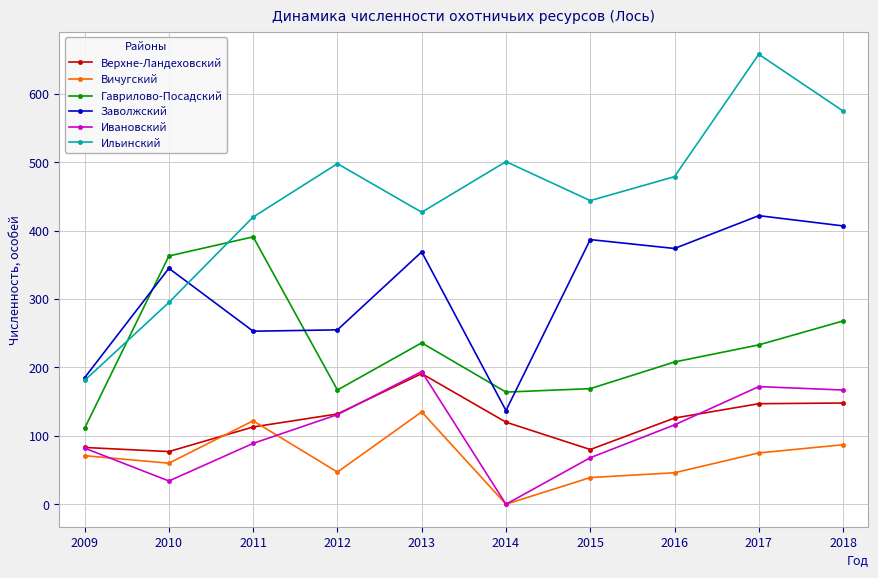

What is the difference between the Верхне-Ландеховский values at 2013 and 2015?

111